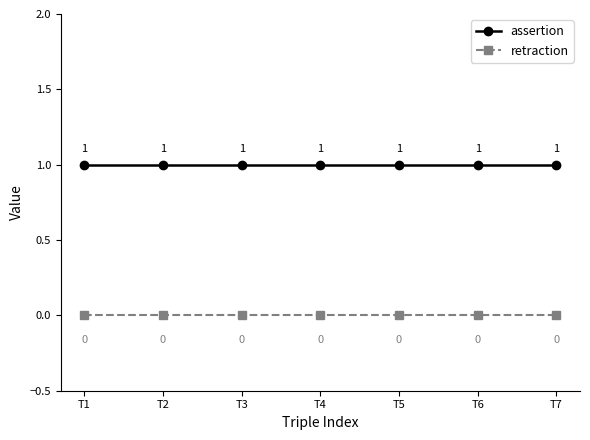

Reading left to right, transcribe all the data shown in this chart.

assertion: T1=1	T2=1	T3=1	T4=1	T5=1	T6=1	T7=1
retraction: T1=0	T2=0	T3=0	T4=0	T5=0	T6=0	T7=0